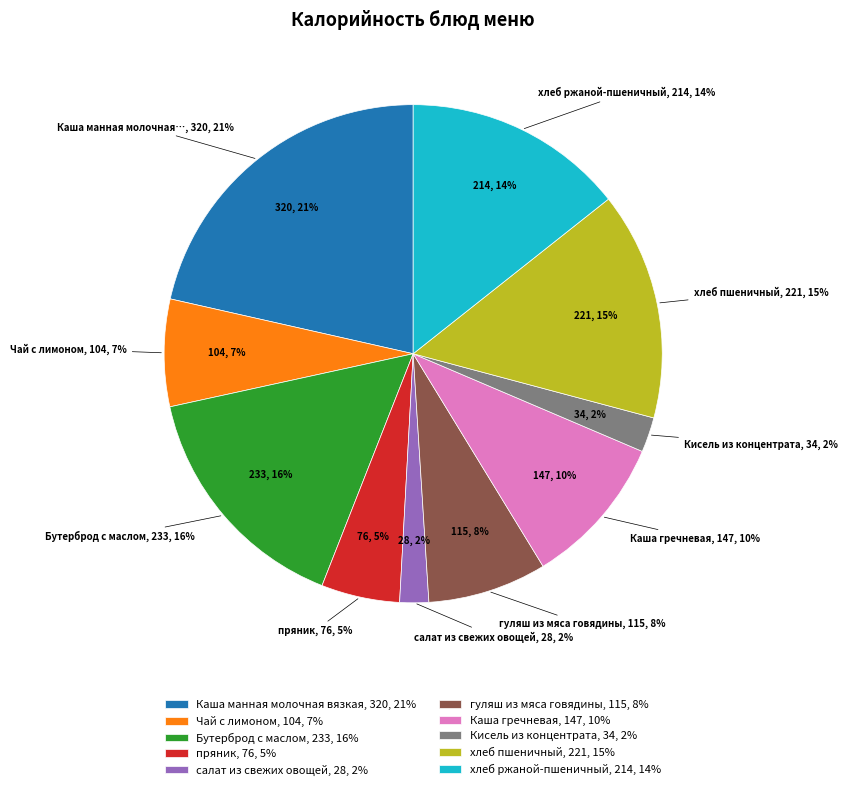

Which category has the biggest portion of the pie?

Каша манная молочная вязкая